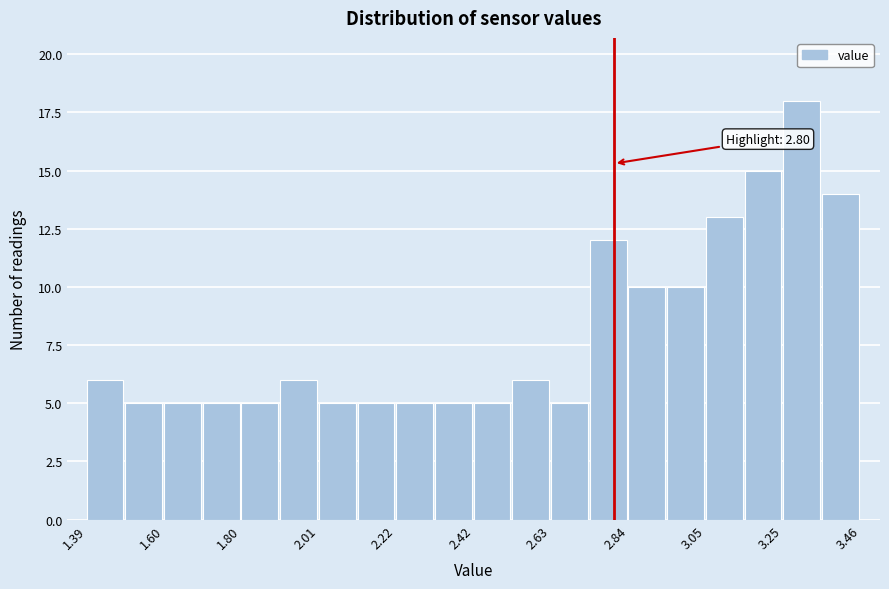

Read against the x-axis, roughly where is the centre of the tallest bar?

3.30